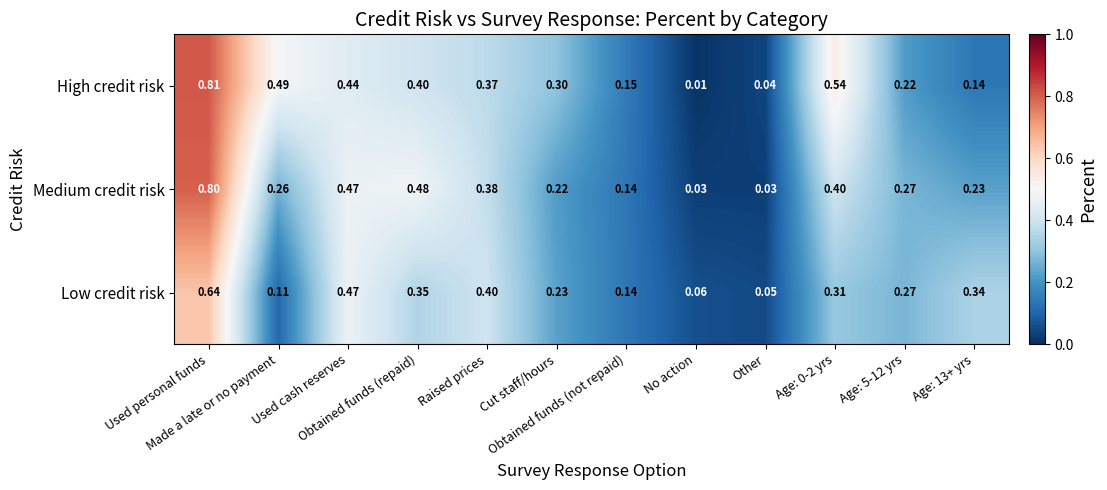

Rank the series by their maximum value, from highest to lowest.

High credit risk, Medium credit risk, Low credit risk